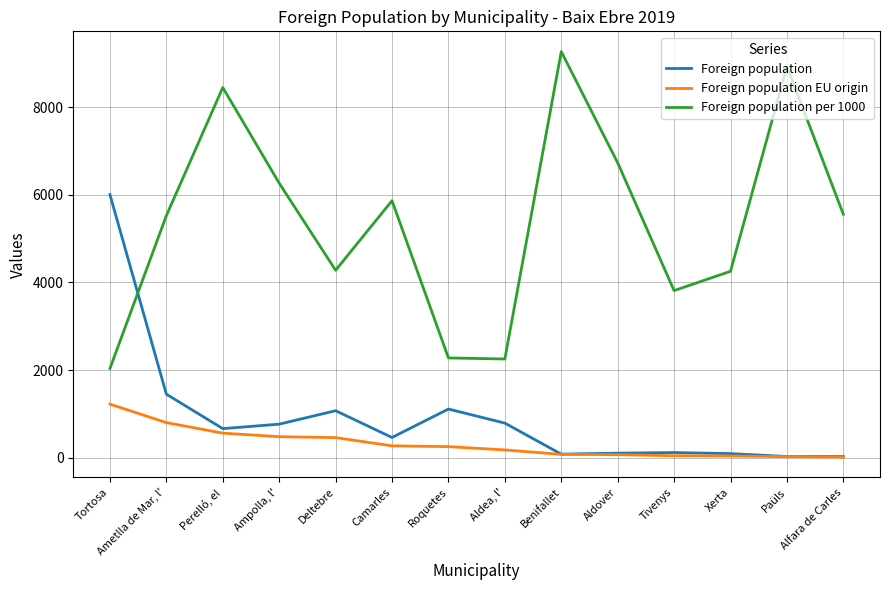

Rank the series by their maximum value, from lowest to highest.

Foreign population EU origin, Foreign population, Foreign population per 1000